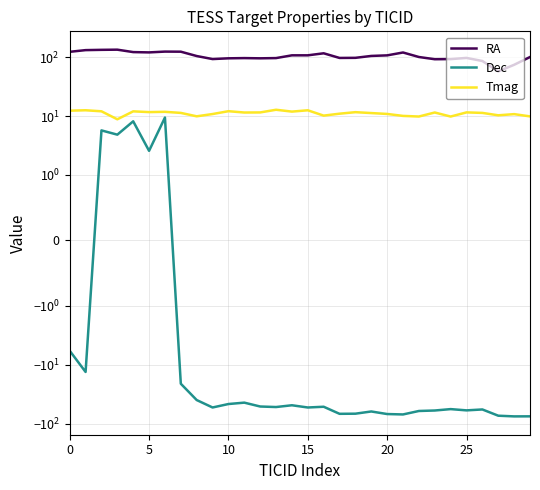

Reading right to left, extract all data points from this chart.

RA: 100.4	74.1	57.3	86.0	96.9	92.6	92.1	100.5	119.9	107.1	104.8	97.3	96.9	116.2	107.3	107.3	96.4	95.5	96.3	95.5	92.7	104.4	123.7	124.1	120.3	121.8	133.9	133.0	131.5	123.1
Dec: -74.8	-74.9	-72.9	-57.2	-59.2	-56.4	-59.5	-60.7	-69.5	-68.4	-61.8	-67.4	-67.8	-51.4	-52.9	-48.5	-52.0	-50.9	-43.8	-46.2	-52.9	-39.6	-20.9	9.4	2.6	8.1	4.8	5.7	-13.2	-5.8
Tmag: 9.9	10.8	10.3	11.3	11.5	9.8	11.5	9.8	10.1	10.9	11.2	11.6	11.0	10.2	12.5	11.9	12.8	11.5	11.5	12.1	10.8	9.9	11.3	11.8	11.7	12.0	8.8	12.0	12.5	12.3